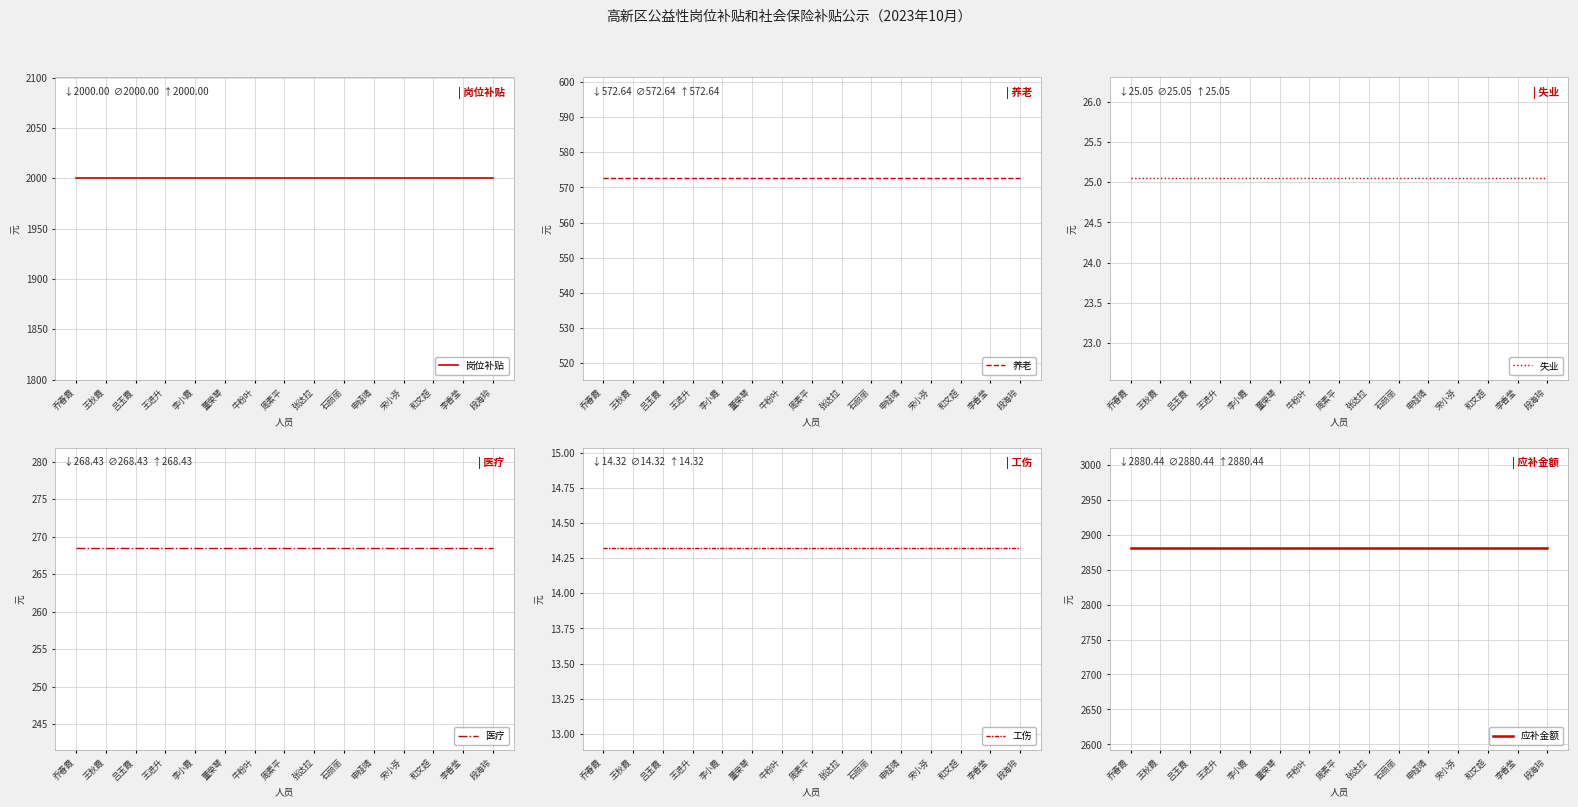

True or false: 养老 and 工伤 cross at least once.

False